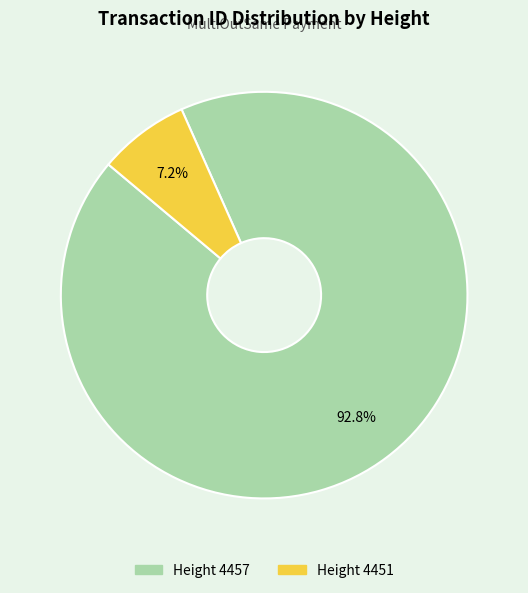

Between Height 4457 and Height 4451, which is larger?

Height 4457